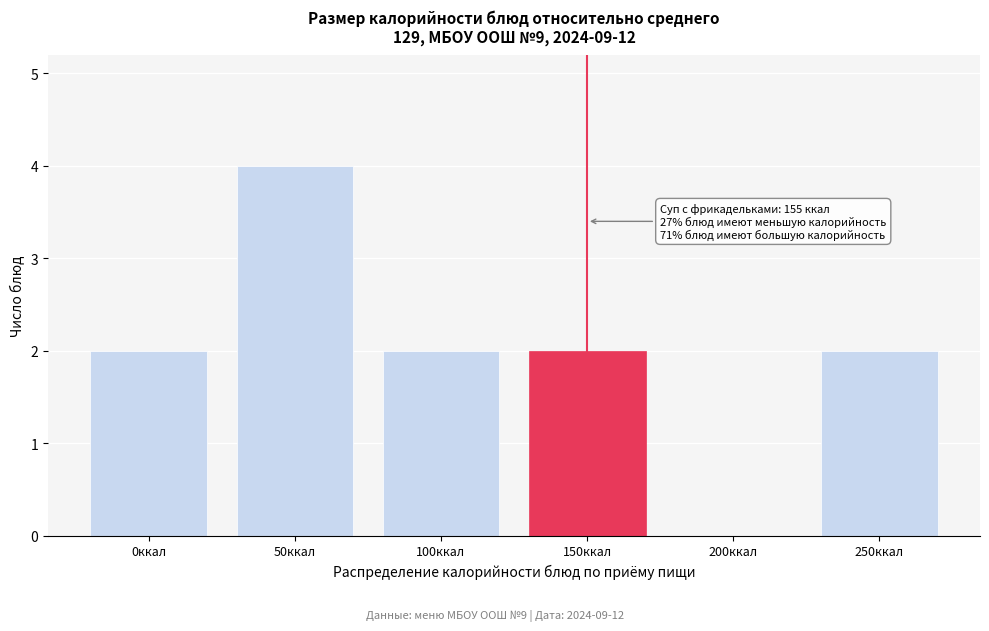

Reading left to right, transcribe all the data shown in this chart.

0ккал=2	50ккал=4	100ккал=2	150ккал=2	200ккал=0	250ккал=2